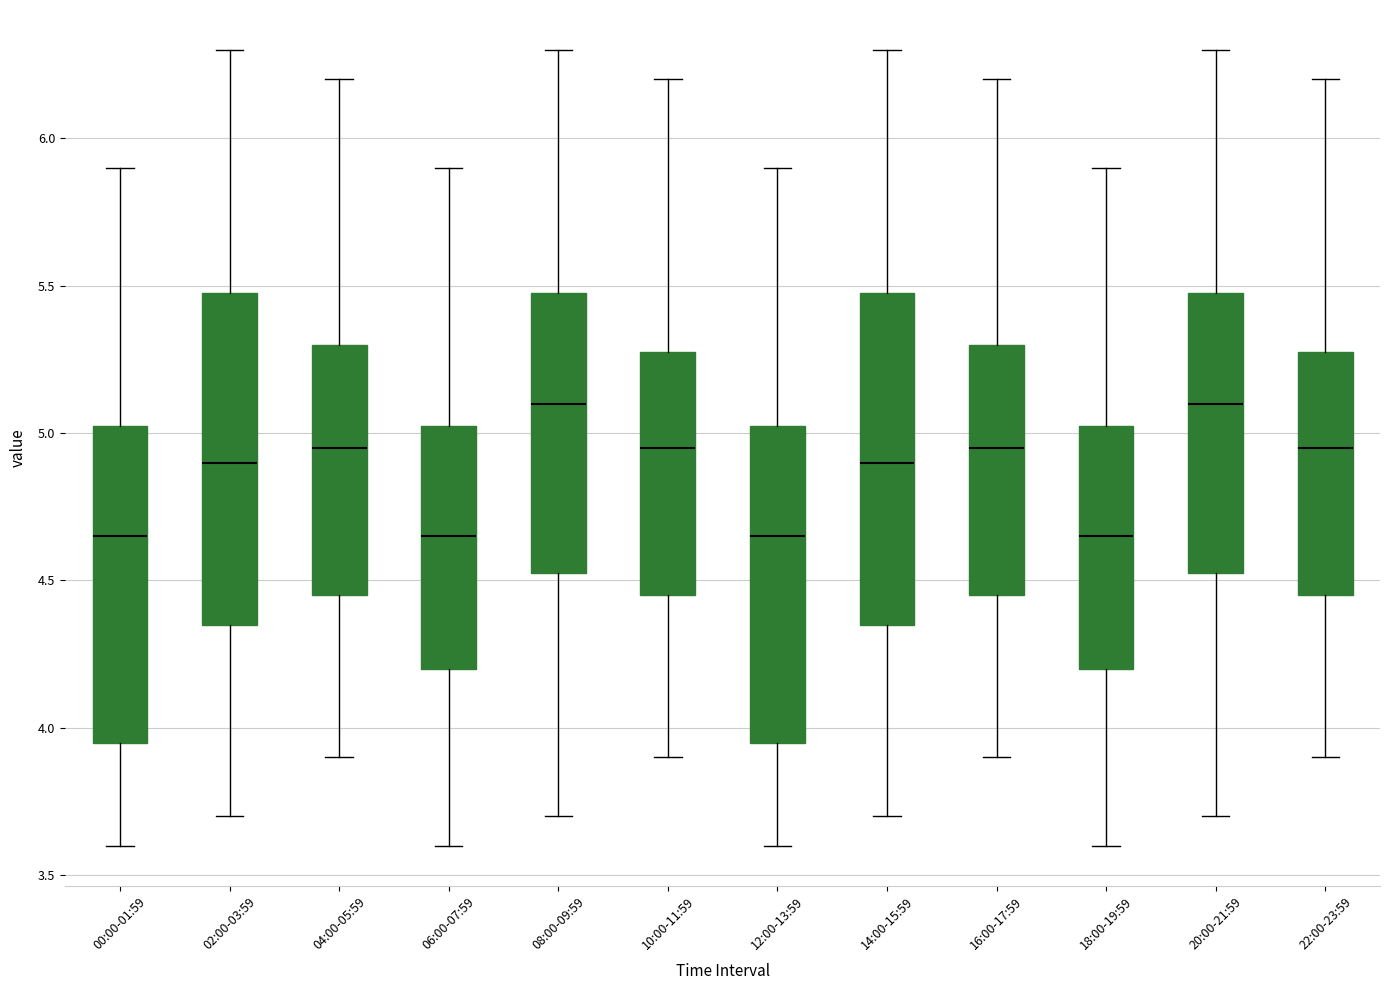

Reading left to right, read every box against the y-axis: the position of its median line, the range the box covers, and the ends of its whiskers. The values are not printed on the chart, so give them approximately, as read against the axis.

00:00-01:59: median 4.65, box 3.95 to 5.05, whiskers 3.60 to 5.90
02:00-03:59: median 4.90, box 4.35 to 5.50, whiskers 3.70 to 6.30
04:00-05:59: median 4.95, box 4.45 to 5.30, whiskers 3.90 to 6.20
06:00-07:59: median 4.65, box 4.20 to 5.05, whiskers 3.60 to 5.90
08:00-09:59: median 5.10, box 4.55 to 5.50, whiskers 3.70 to 6.30
10:00-11:59: median 4.95, box 4.45 to 5.30, whiskers 3.90 to 6.20
12:00-13:59: median 4.65, box 3.95 to 5.05, whiskers 3.60 to 5.90
14:00-15:59: median 4.90, box 4.35 to 5.50, whiskers 3.70 to 6.30
16:00-17:59: median 4.95, box 4.45 to 5.30, whiskers 3.90 to 6.20
18:00-19:59: median 4.65, box 4.20 to 5.05, whiskers 3.60 to 5.90
20:00-21:59: median 5.10, box 4.55 to 5.50, whiskers 3.70 to 6.30
22:00-23:59: median 4.95, box 4.45 to 5.30, whiskers 3.90 to 6.20